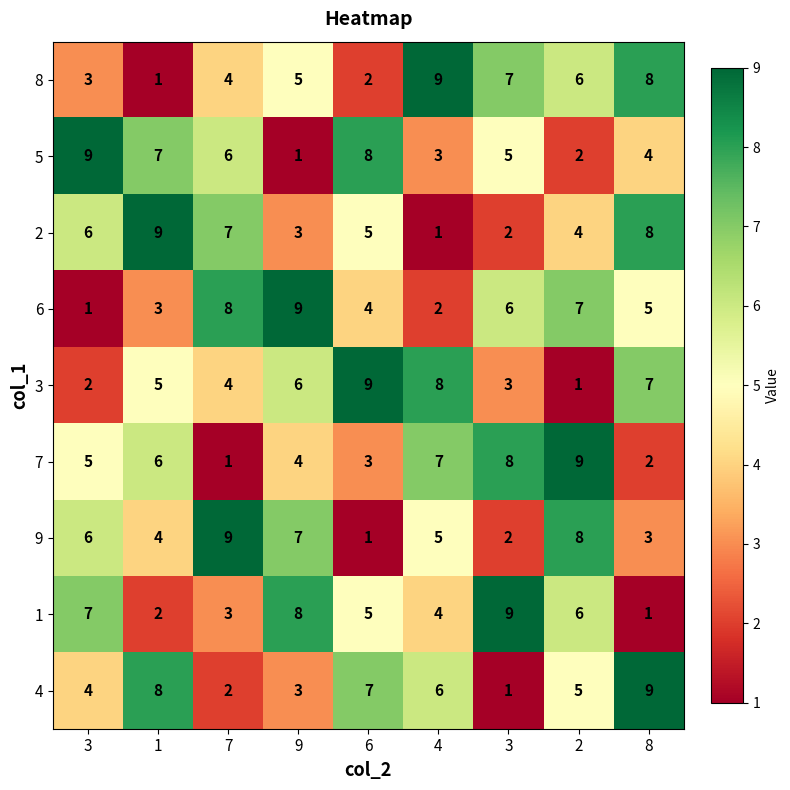

Which series has the largest range (max minus min)?

8